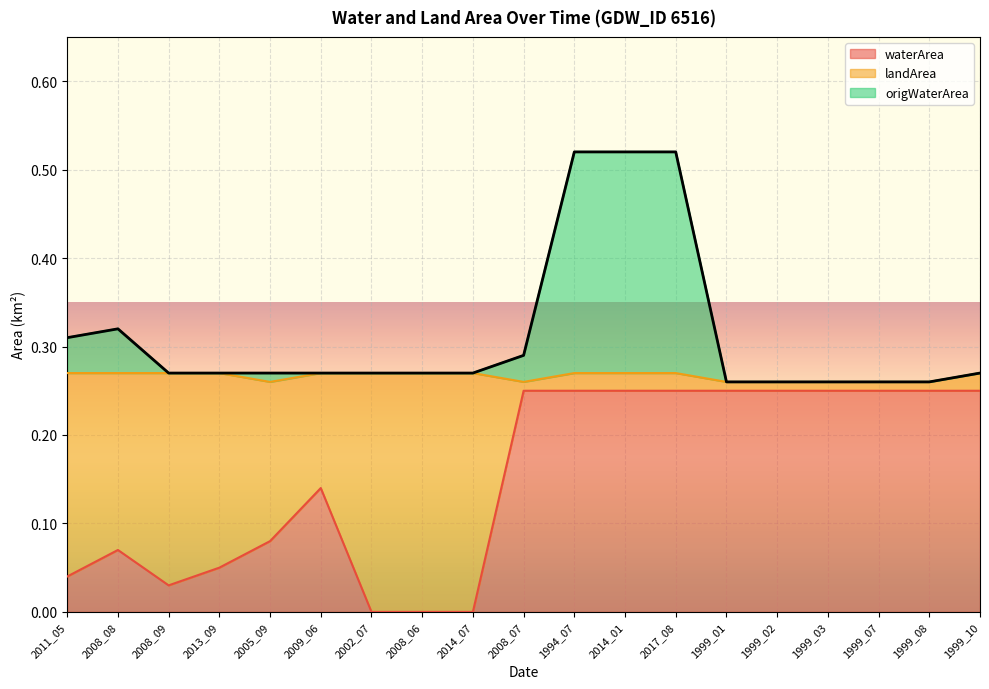

True or false: origWaterArea and waterArea cross at least once.

False